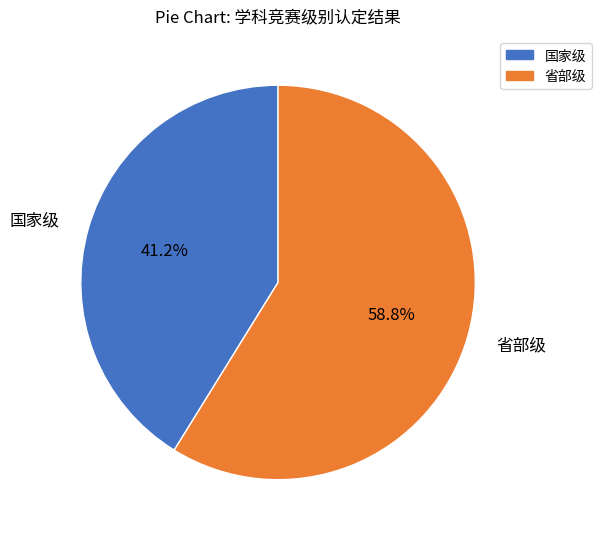

What percentage is the 国家级 slice, to the nearest percent?

41%